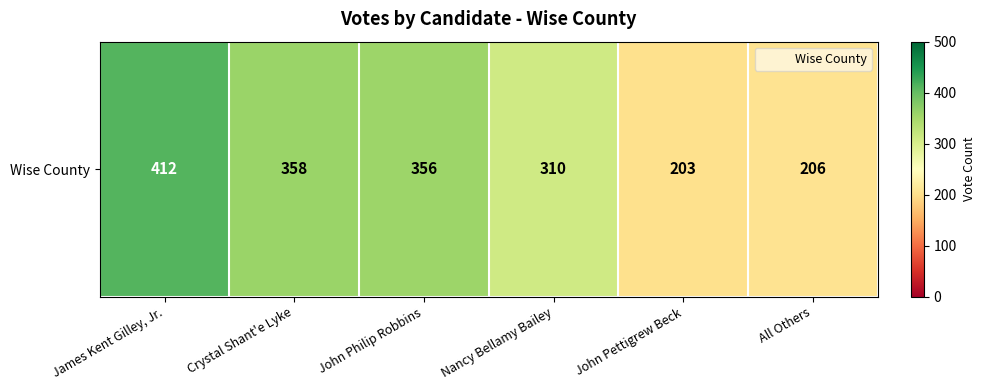

Is it true that the value at James Kent Gilley, Jr. is 412?

True